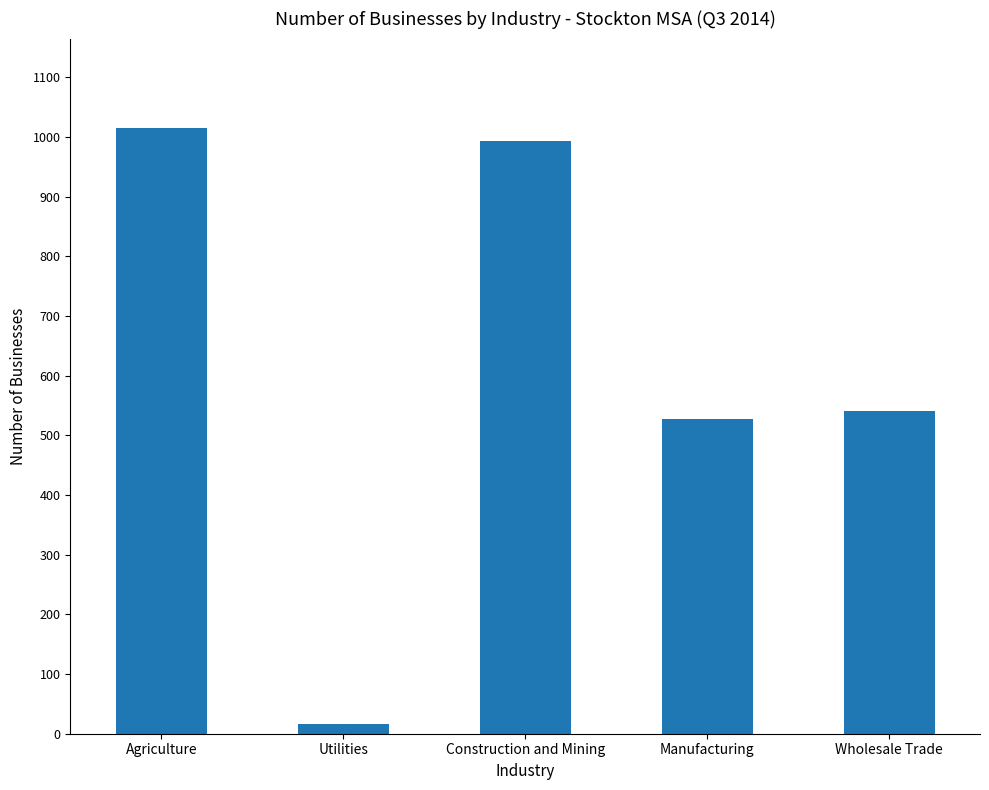

What position from the left is Manufacturing?

4